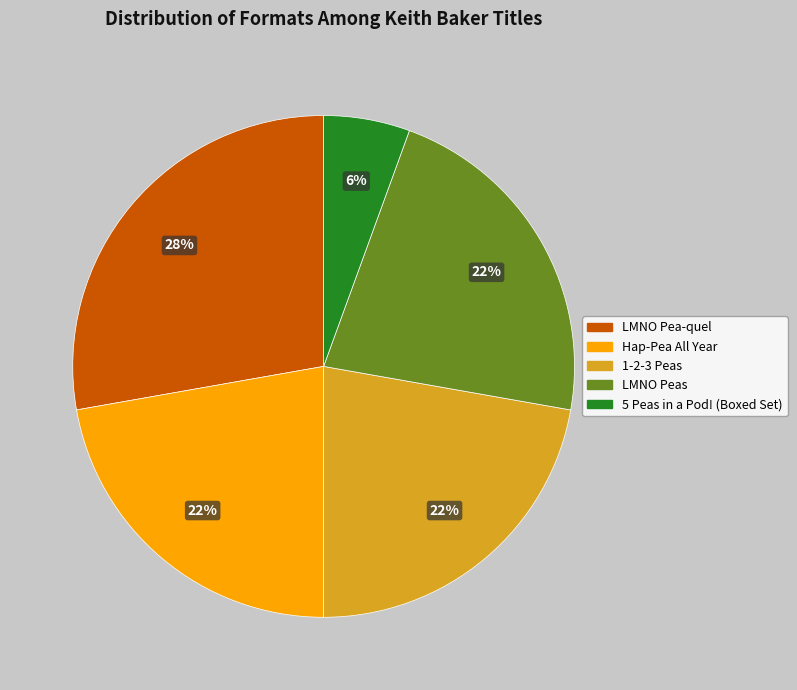

To the nearest percent, what is the difference between the largest and smallest slice percentages?

22%